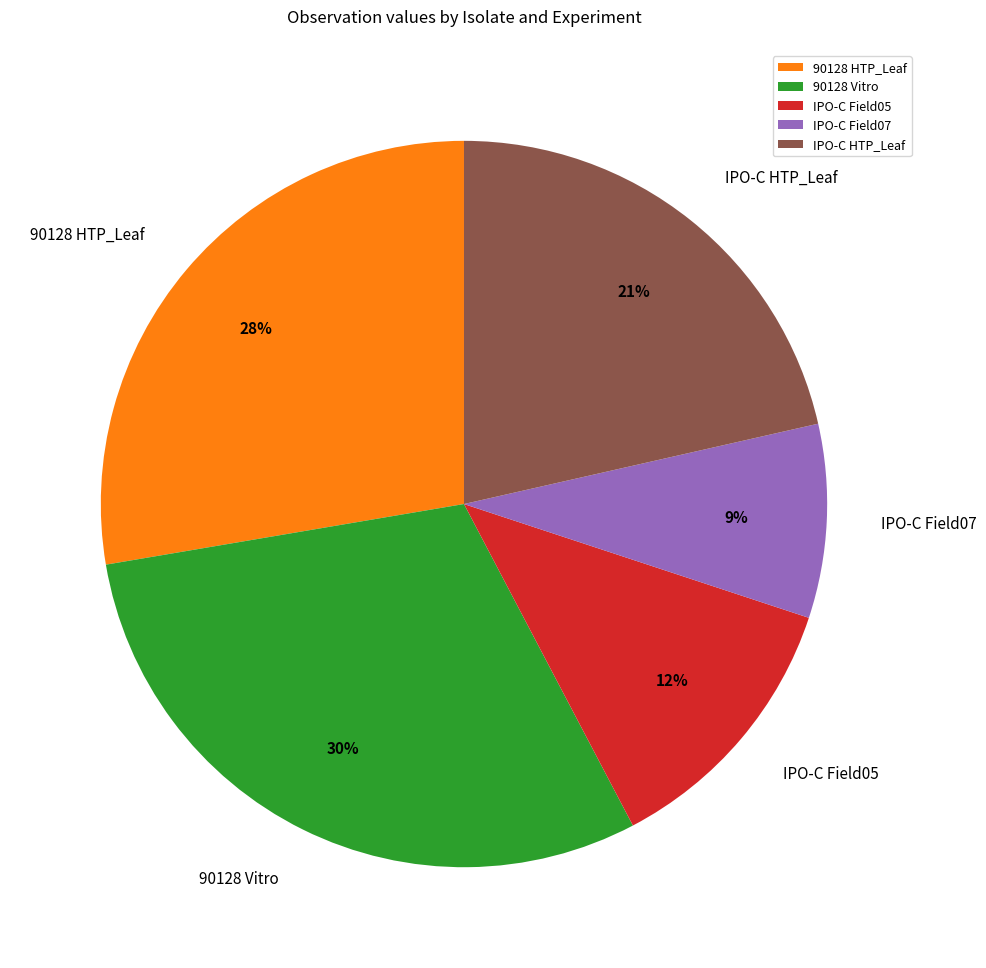

Combined, do IPO-C HTP_Leaf and IPO-C Field05 account for over 50%?

No